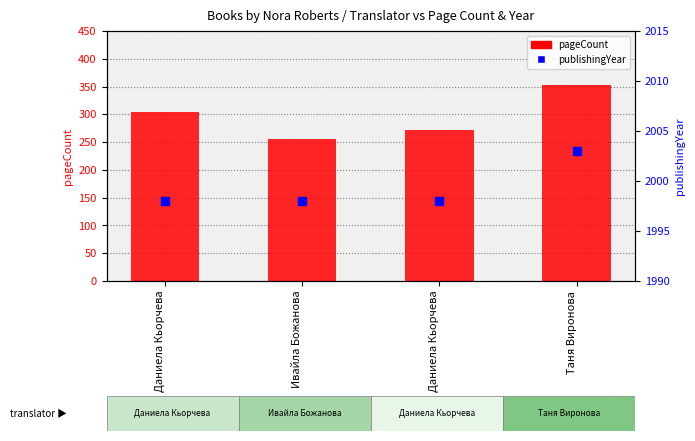

What is the total value across all series at Таня Виронова?

2355